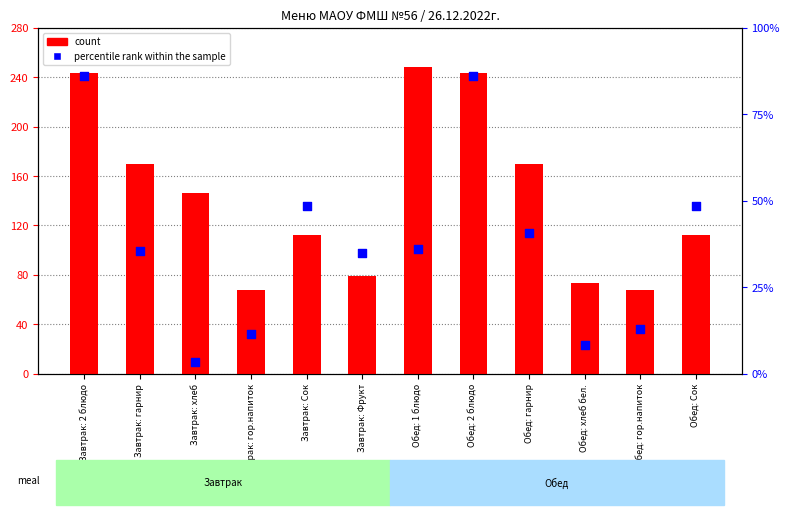

At which category is the sum across all series the highest?

Завтрак: 2 блюдо